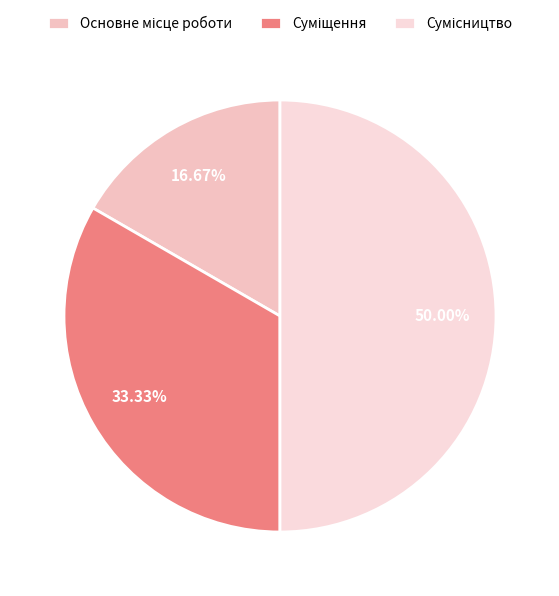

To the nearest percent, what portion does Суміщення represent?

33%